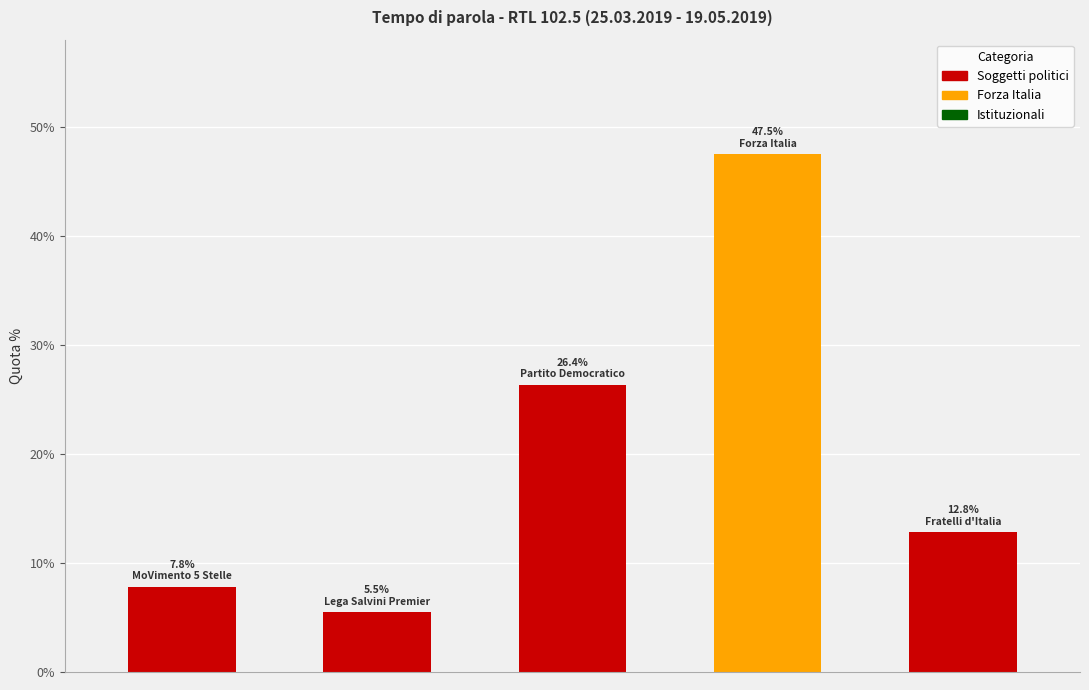

Reading left to right, what are all the values shown in this chart?

7.8	5.5	26.4	47.5	12.8